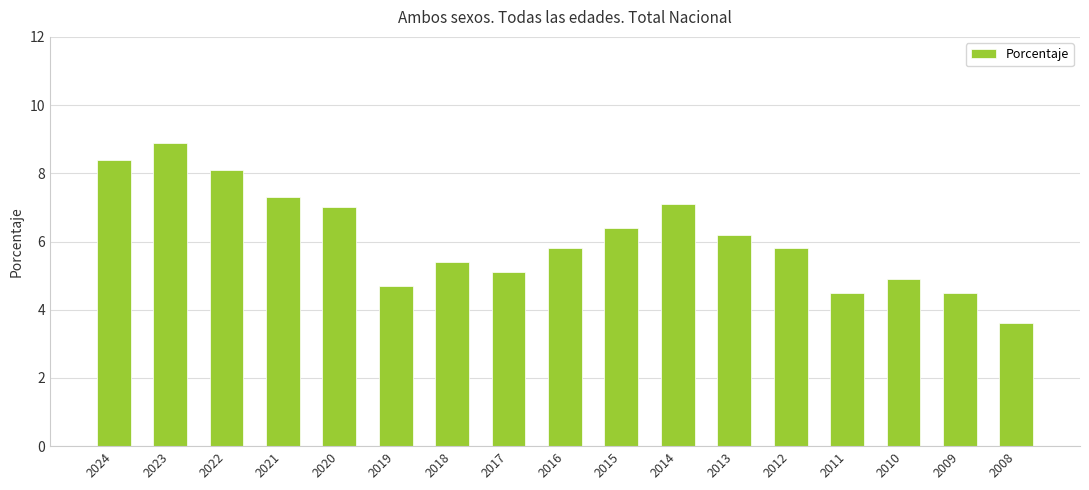

Between 2015 and 2014, which is larger?

2014